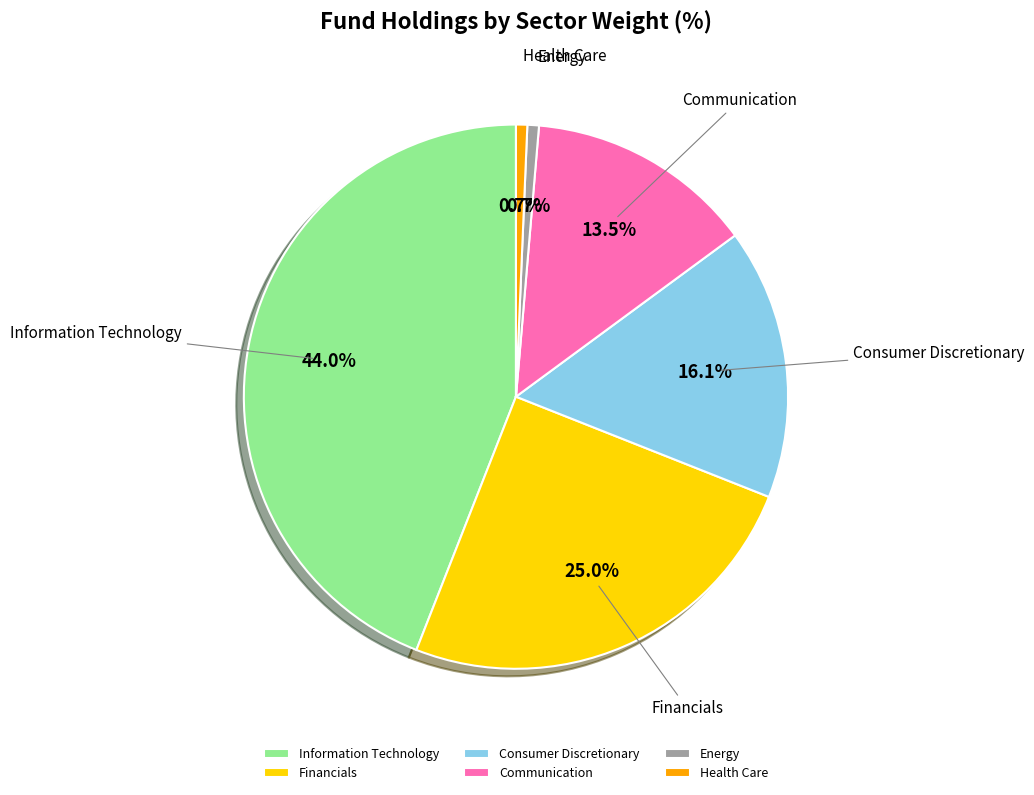

To the nearest percent, what is the average slice percentage?

17%